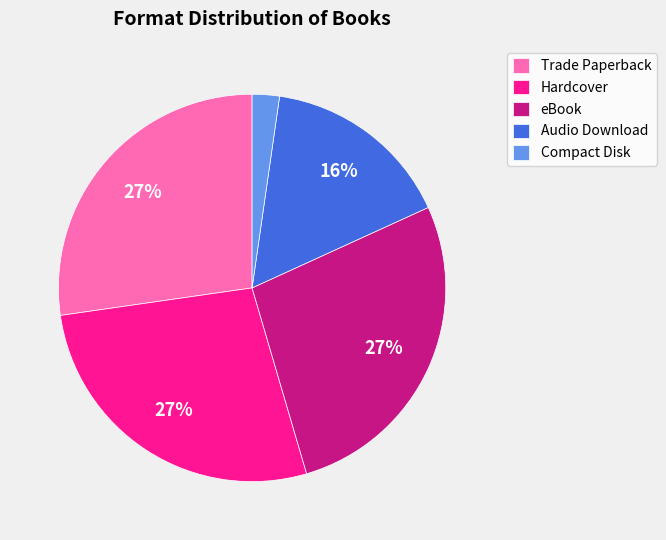

Which category has the smallest portion of the pie?

Compact Disk